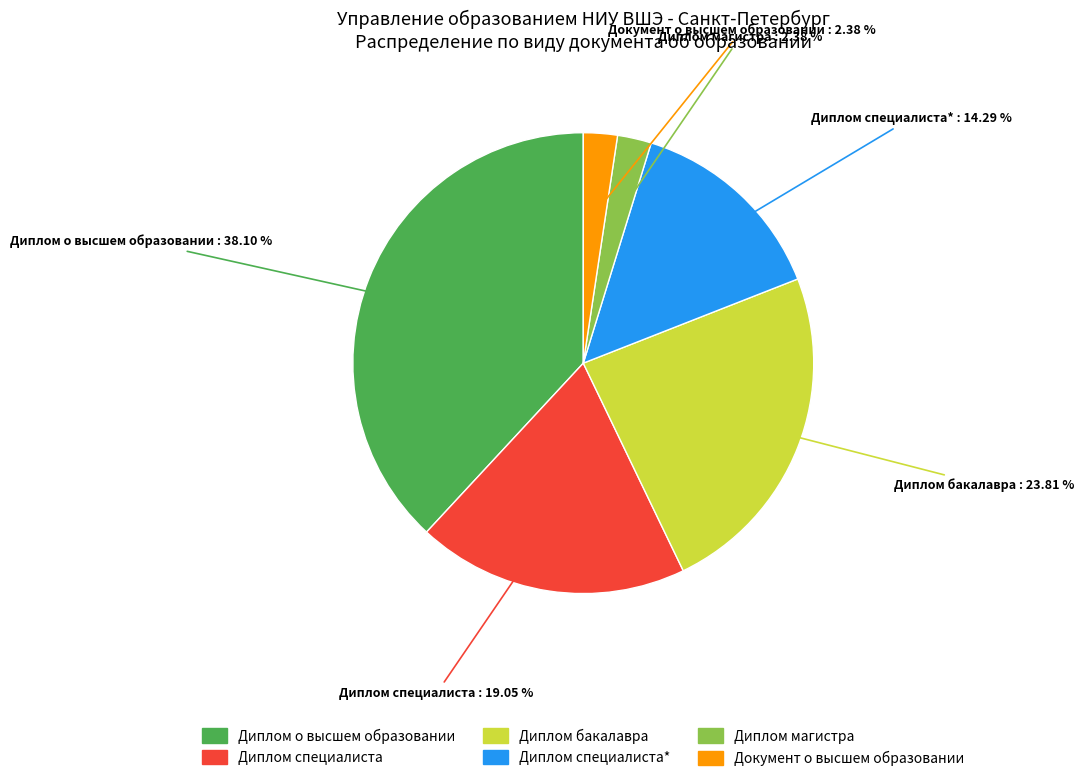

Is there any slice that represents more than half of the pie?

No